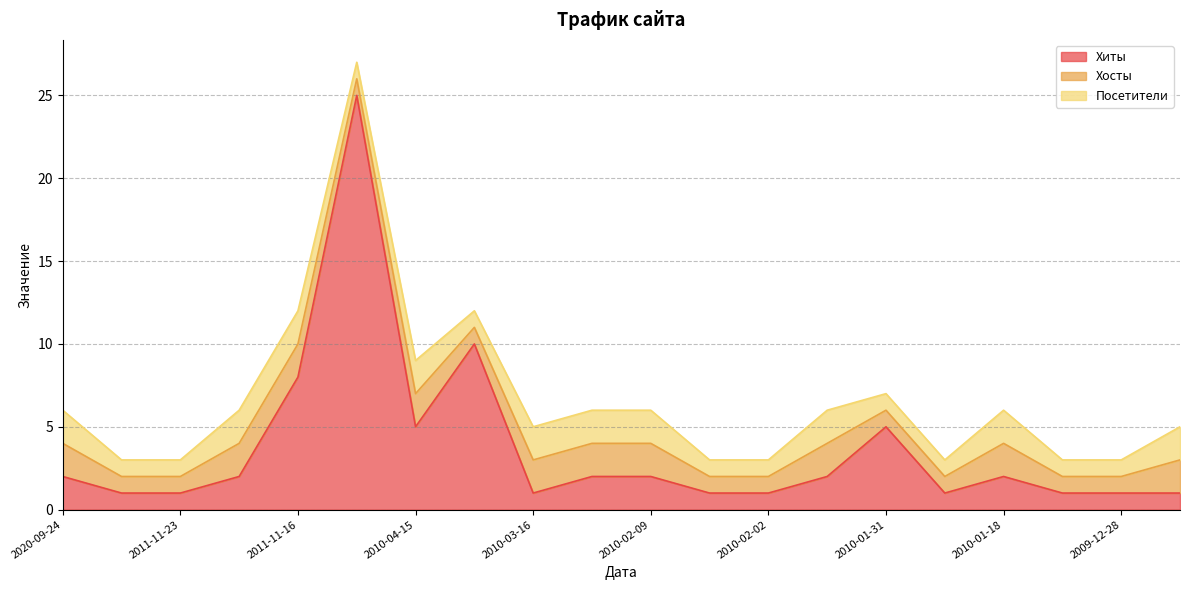

The value of Хиты at 2011-11-23 is 1. True or false?

True